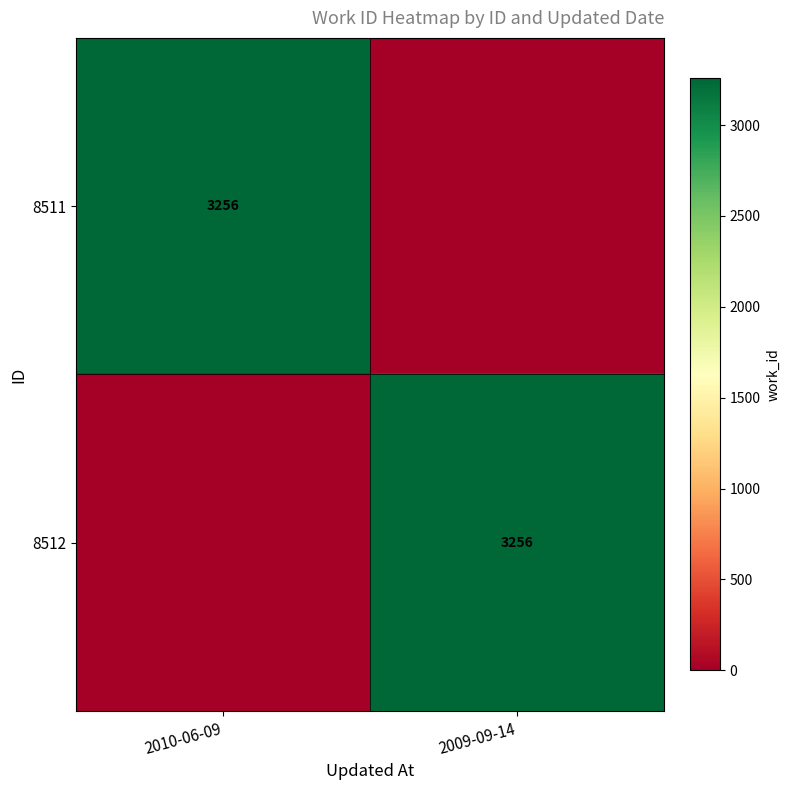

Is it true that 8511 equals 3256 at 2010-06-09?

True